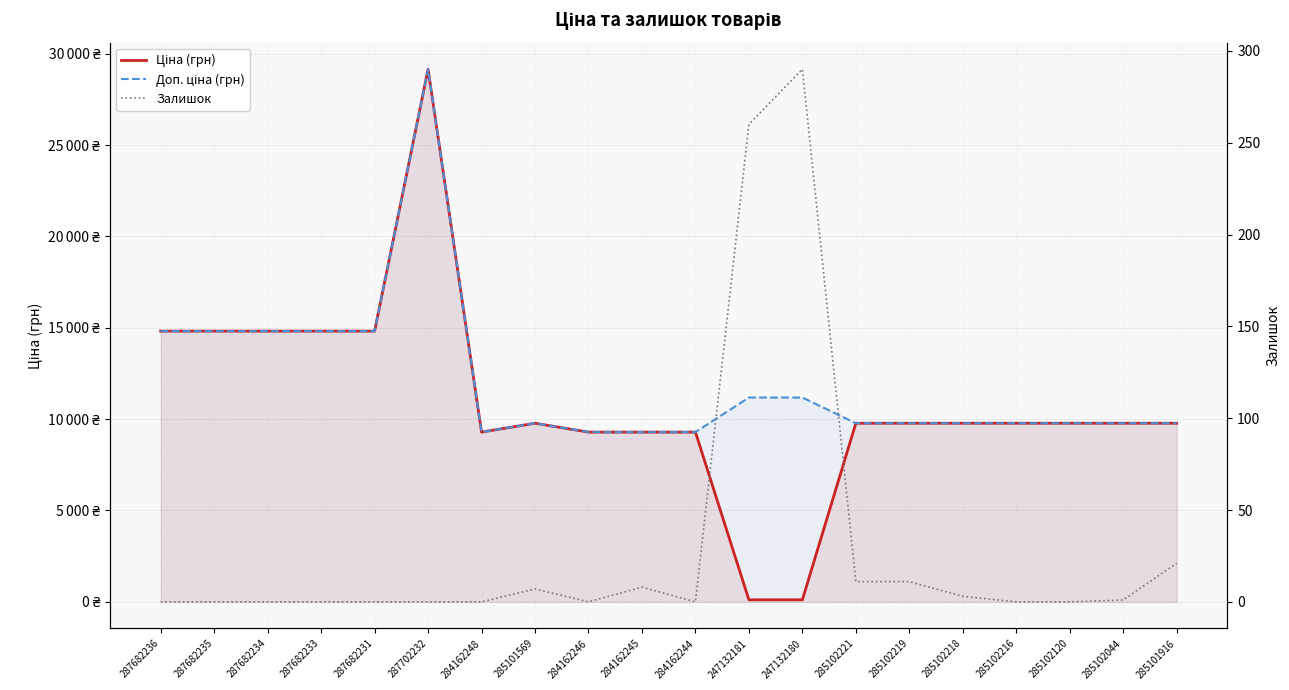

Is it true that Залишок equals 16.7 at 285102221?

False